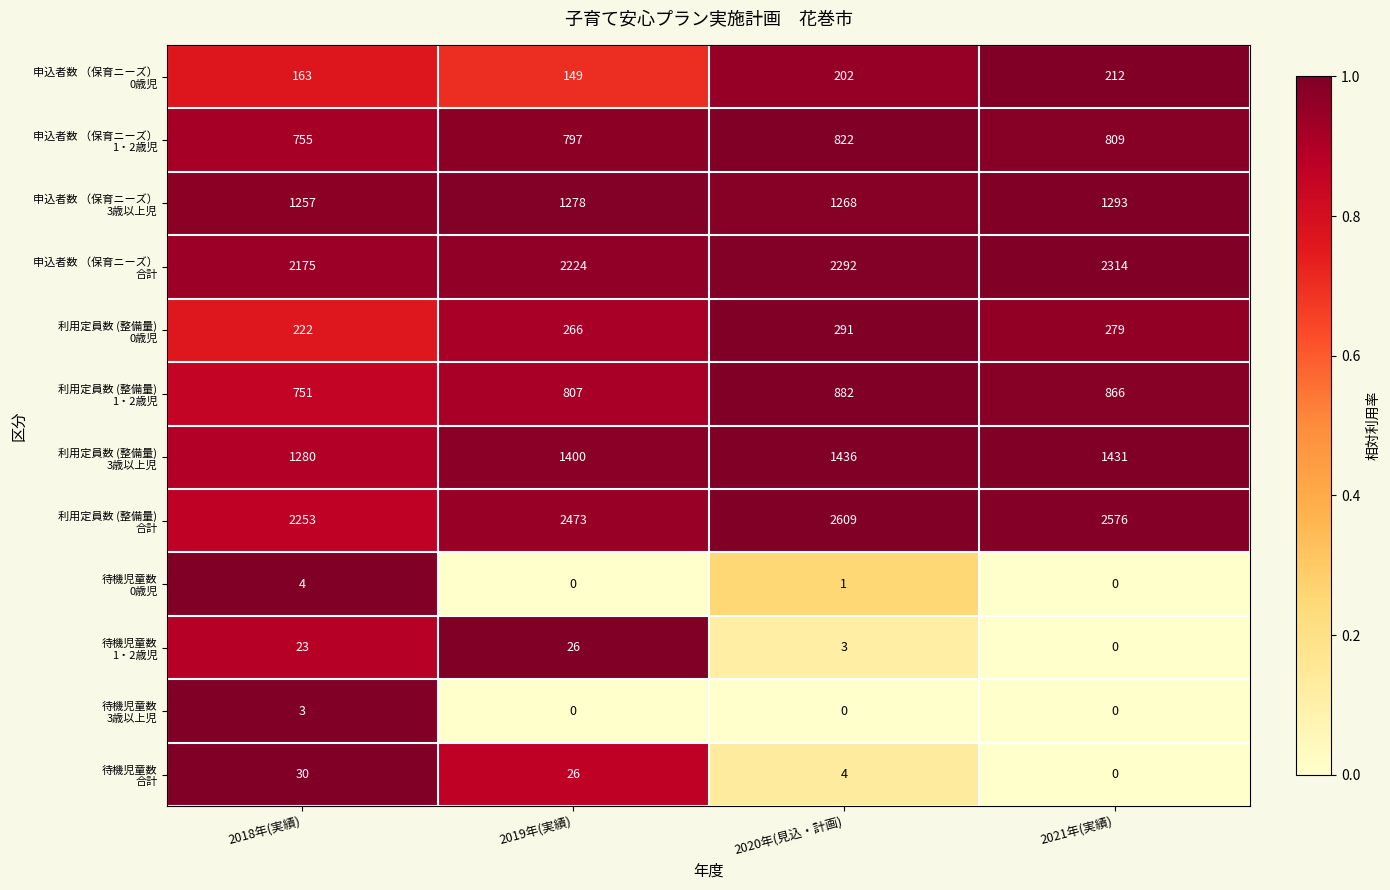

Which label corresponds to the largest value in the chart?

2020年(見込・計画)